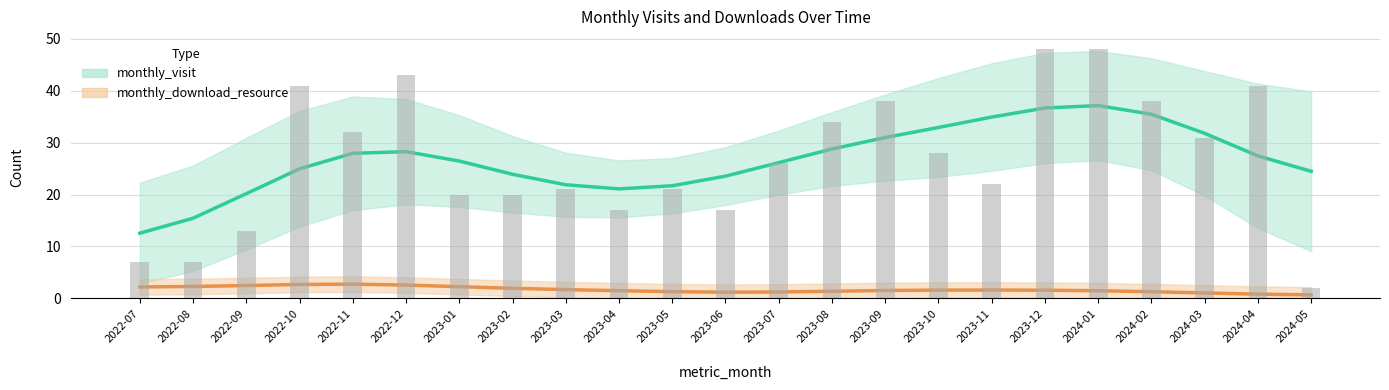

What is the sum of all monthly_visit values?

615